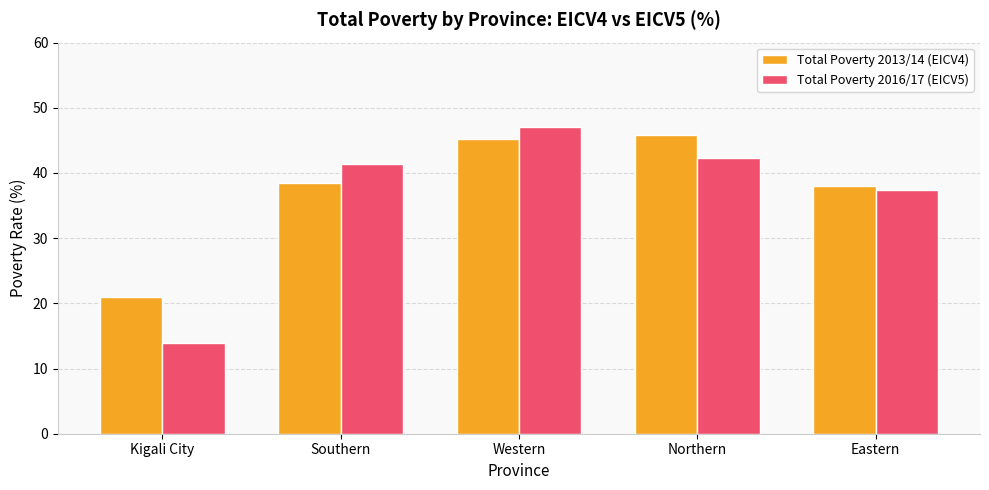

Rank the series by their maximum value, from lowest to highest.

Total Poverty 2013/14 (EICV4), Total Poverty 2016/17 (EICV5)